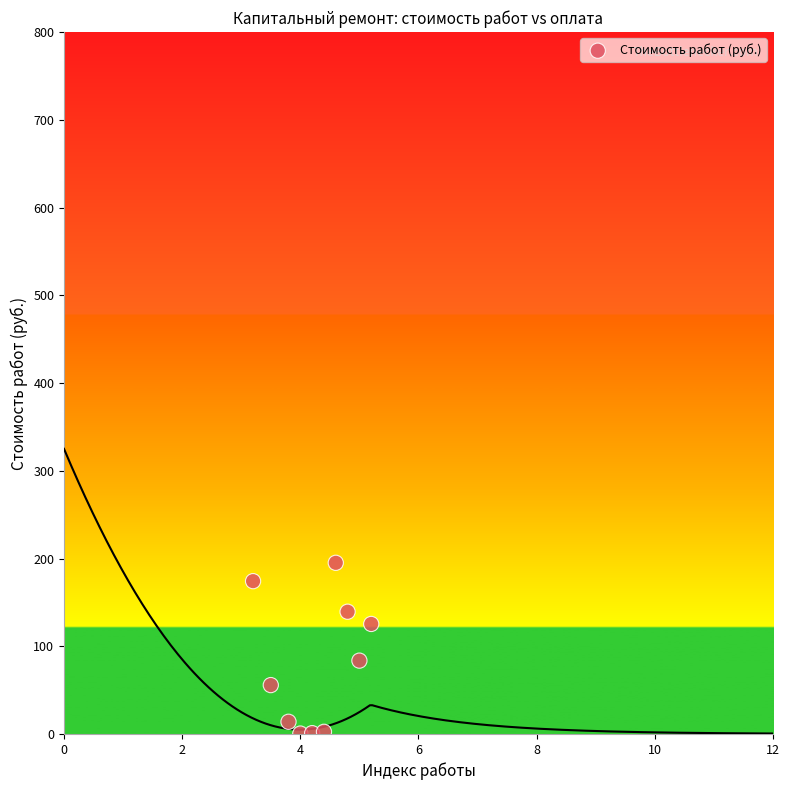

What Y value in the scatter plot is closest to 97?

83.6